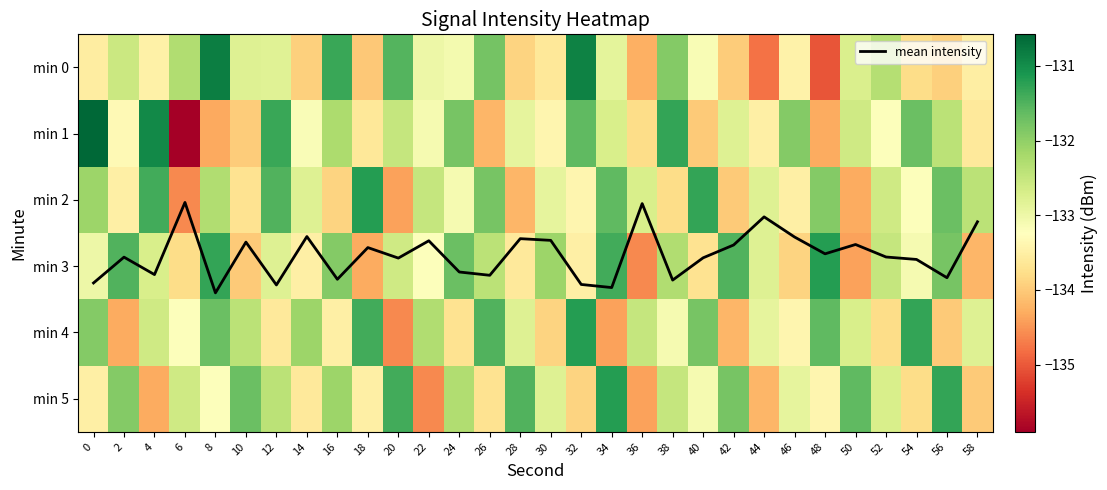

What is the sum of all min 4 values?

-3985.2